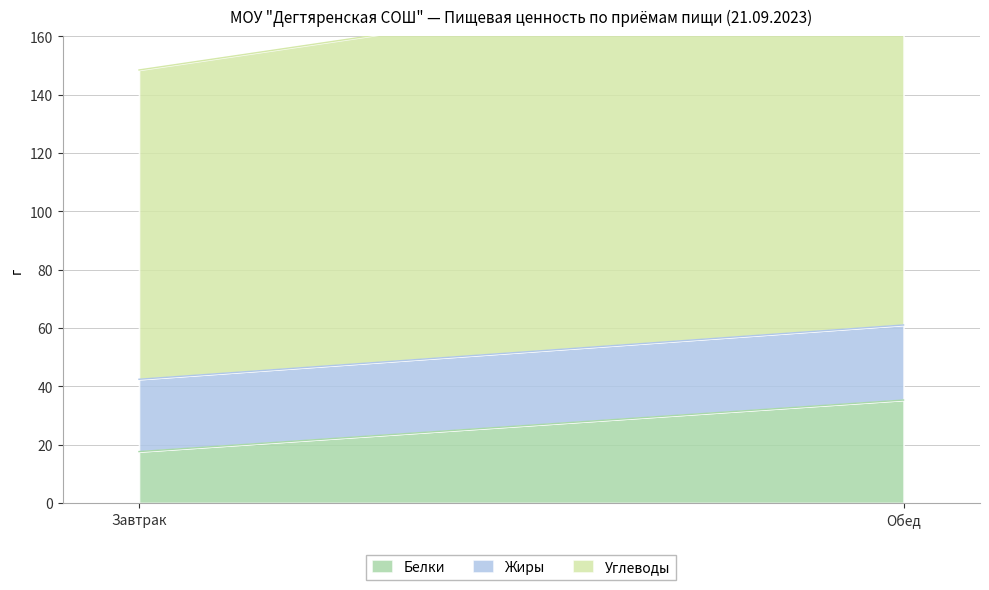

Does the chart display data point markers on the line(s)?

No